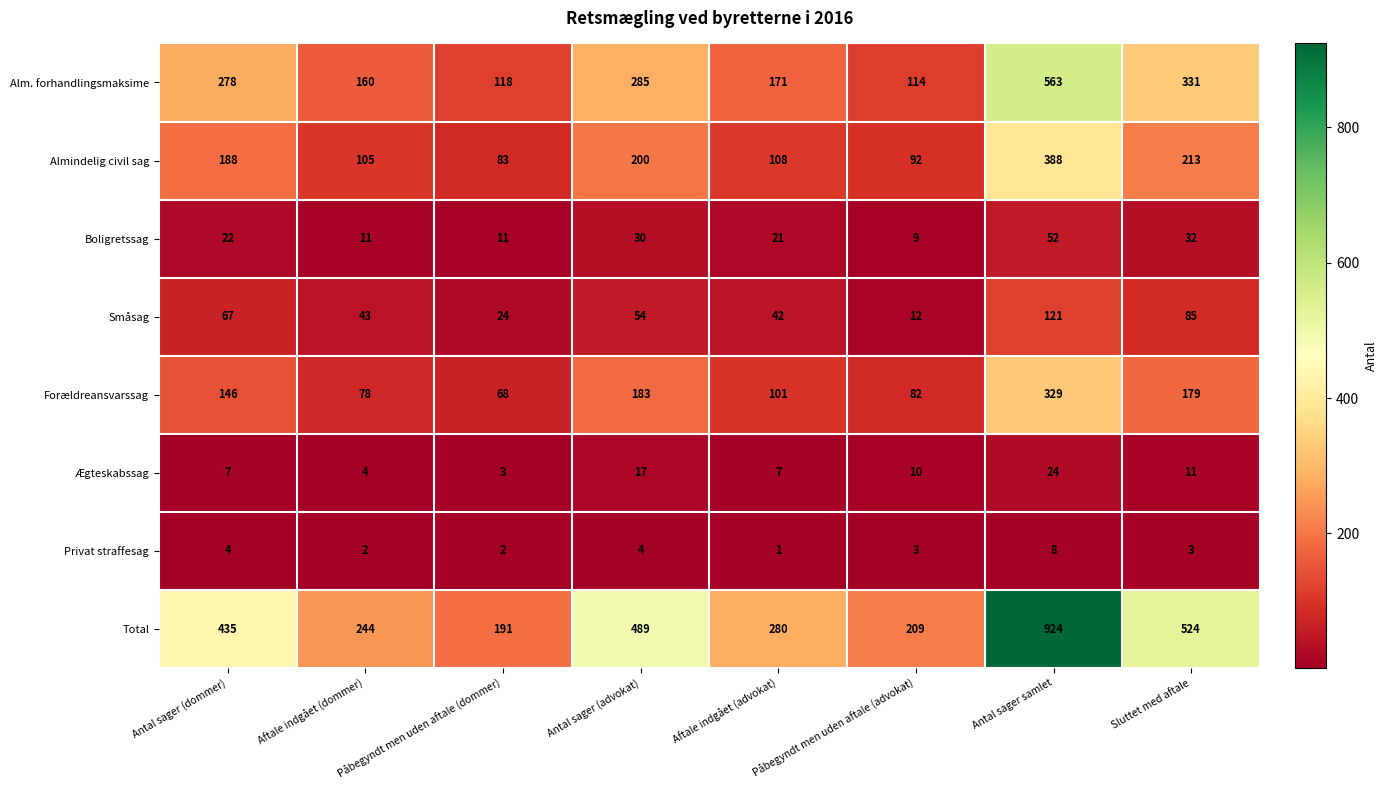

What is the greatest value displayed?

924